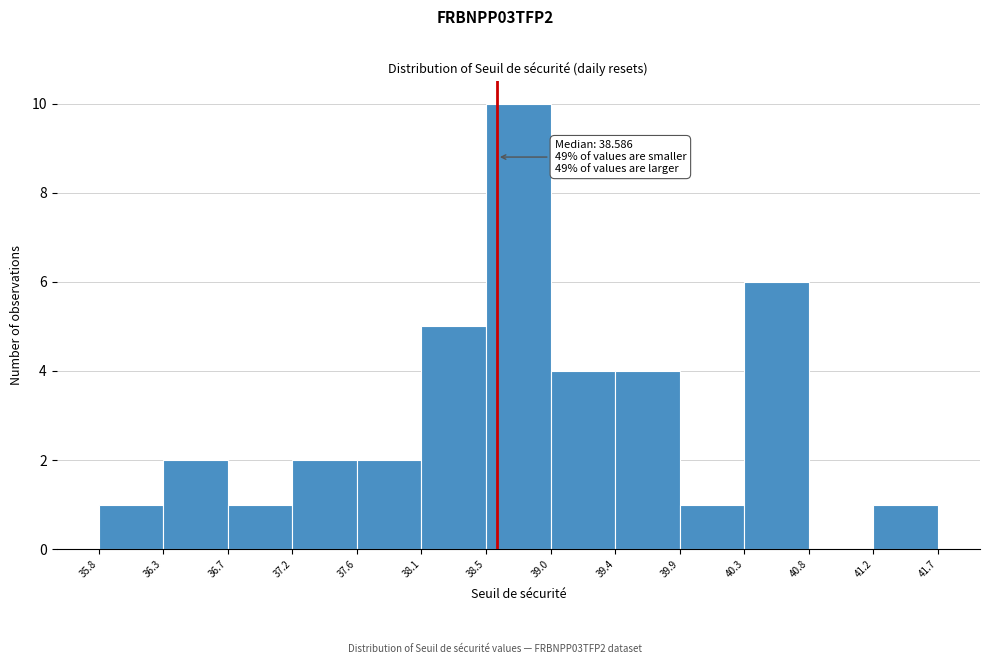

Which range on the x-axis has the tallest bar?

38.5 to 39.0